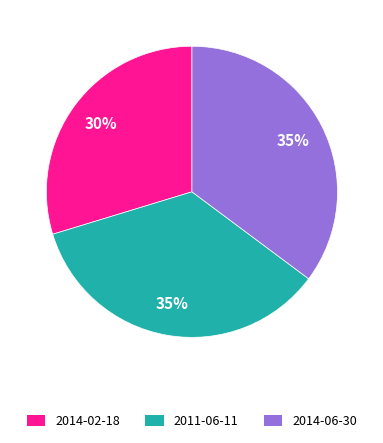

Combined, do 2011-06-11 and 2014-02-18 account for over 50%?

Yes